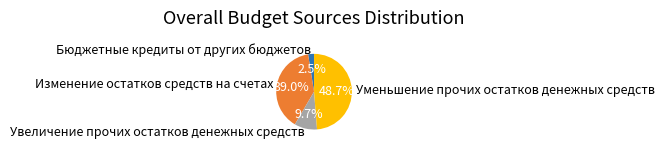

How many segments does this pie chart have?

4